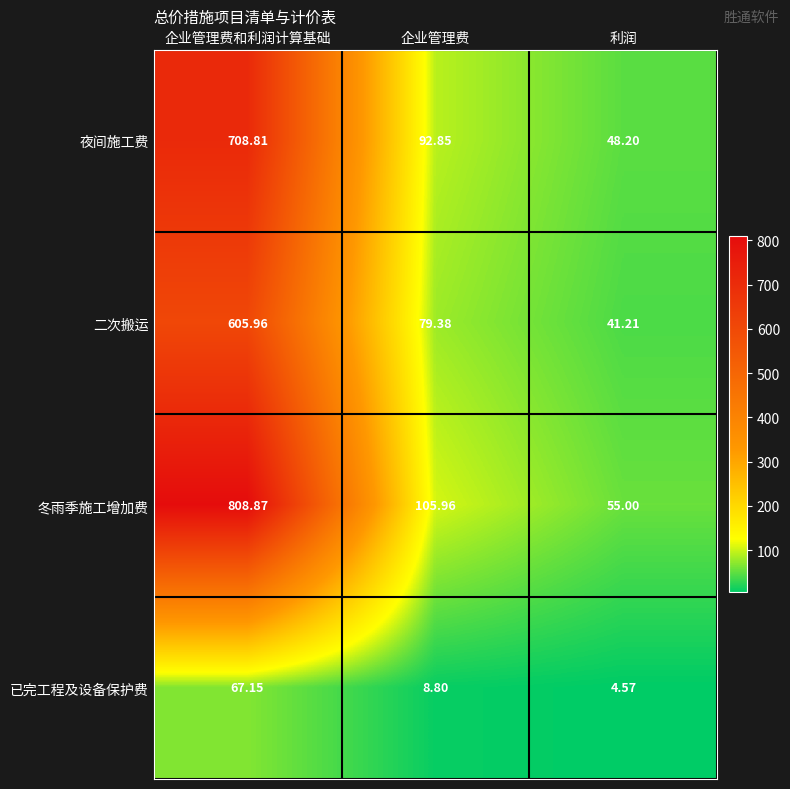

List the series in order of their peak value, highest first.

冬雨季施工增加费, 夜间施工费, 二次搬运, 已完工程及设备保护费